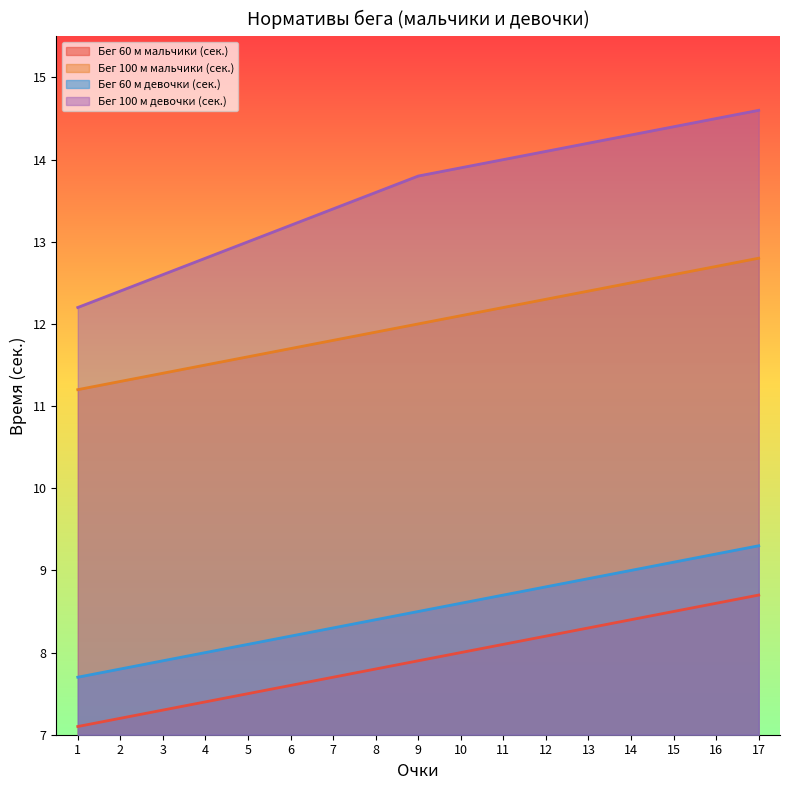

Which category has the highest value in the Бег 60 м девочки (сек.) series?

17